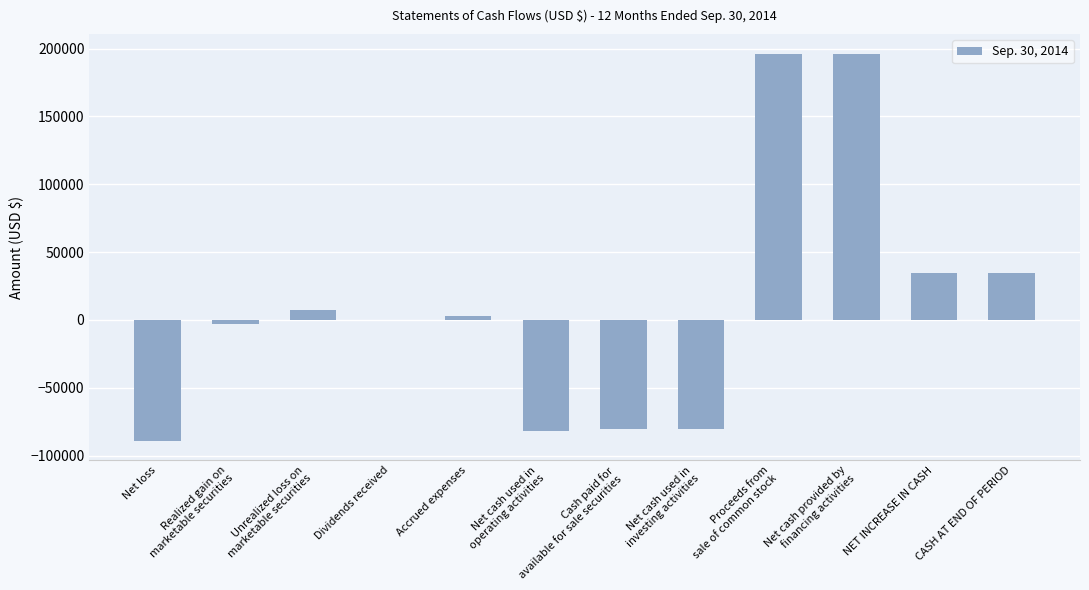

True or false: the data shows 17360 at NET INCREASE IN CASH.

False